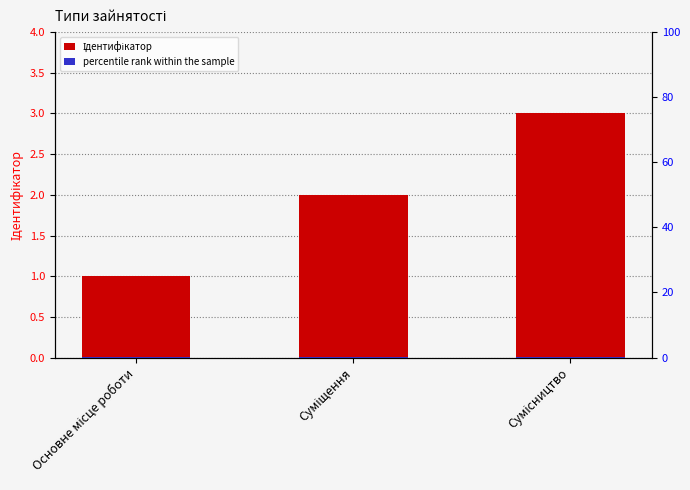

Which has a higher value, Сумісництво or Суміщення?

Сумісництво